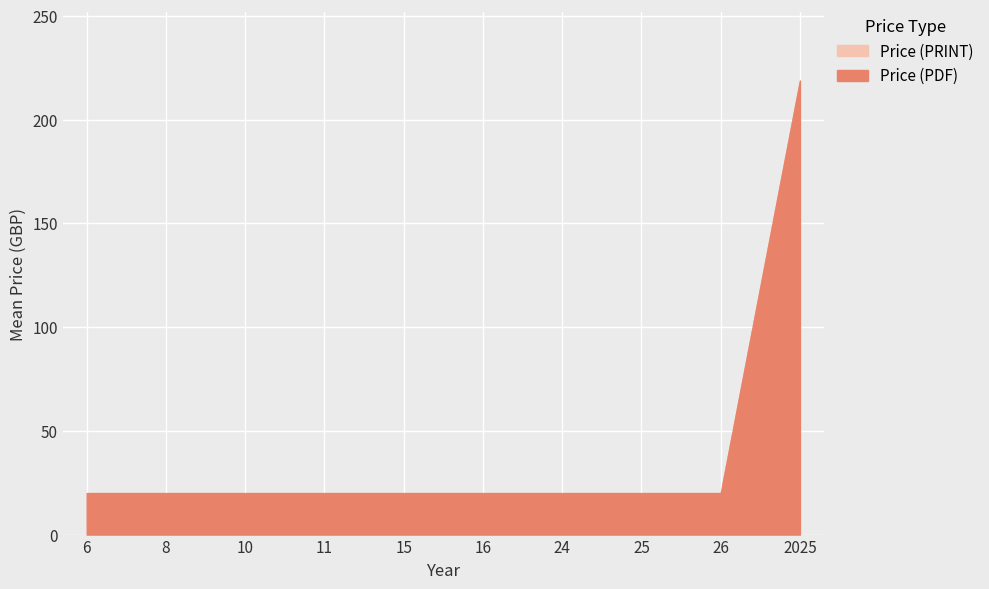

What are all the series names shown in the legend?

Price (PDF), Price (PRINT)